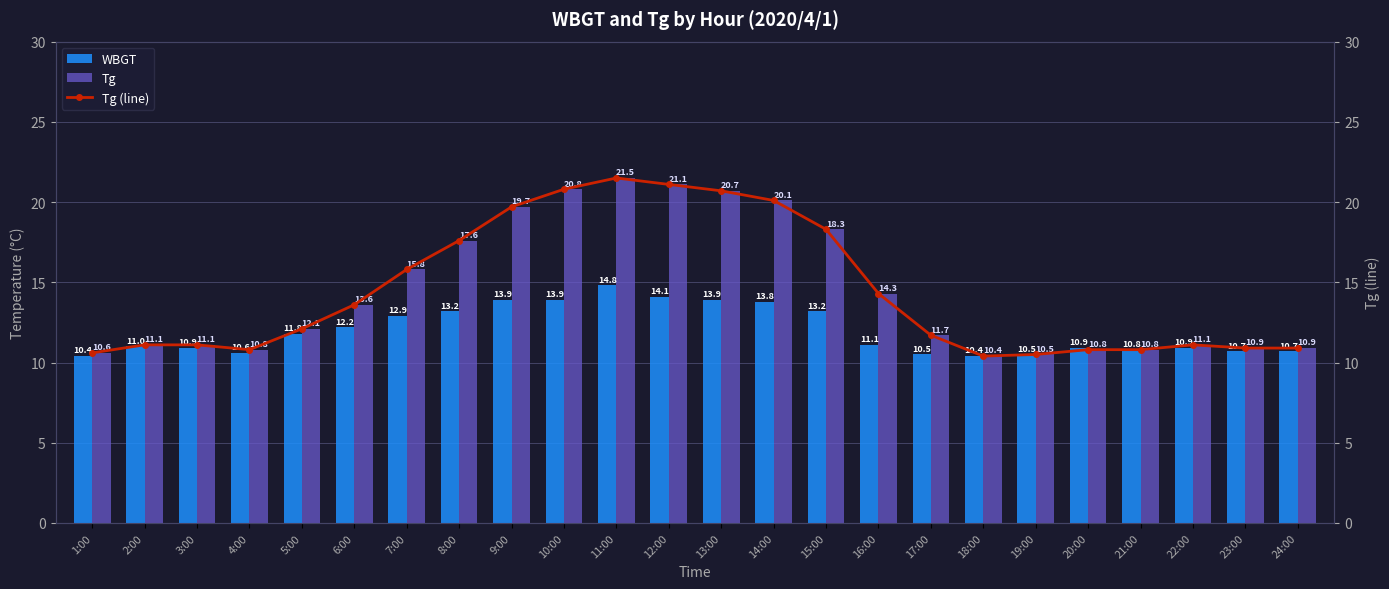

What is the difference between the second highest and minimum values in the Tg series?

10.7